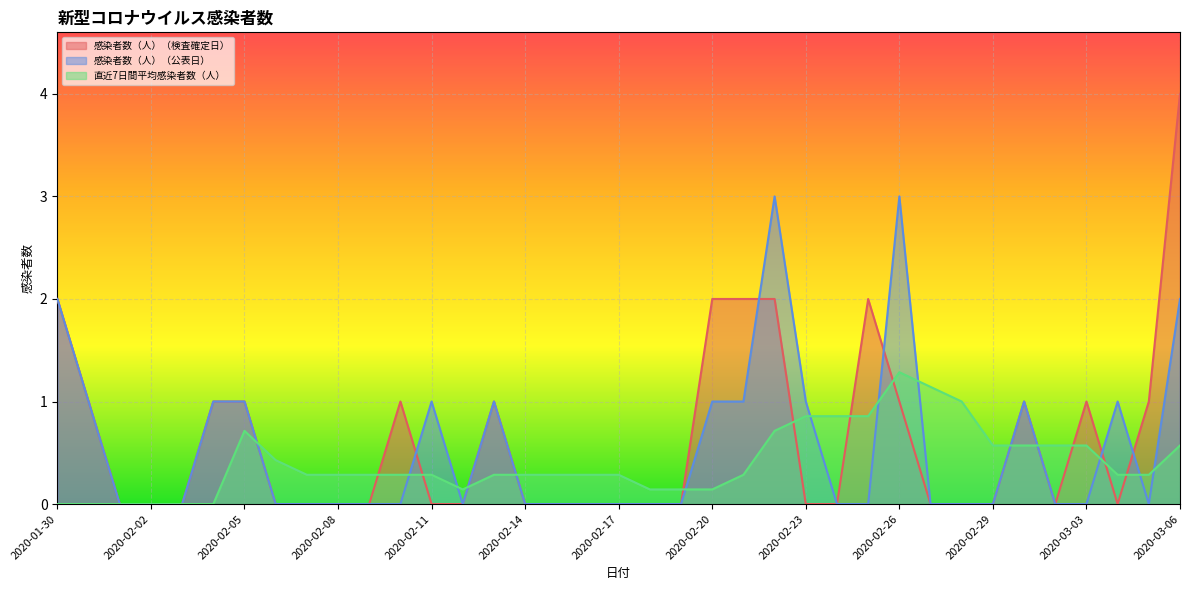

Reading right to left, transcribe all the data shown in this chart.

感染者数（人）（検査確定日）: 4.0	1.0	0.0	1.0	0.0	1.0	0.0	0.0	0.0	1.0	2.0	0.0	0.0	2.0	2.0	2.0	0.0	0.0	0.0	0.0	0.0	0.0	1.0	0.0	0.0	1.0	0.0	0.0	0.0	0.0	1.0	1.0	0.0	0.0	0.0	1.0	2.0
感染者数（人）（公表日）: 2.0	0.0	1.0	0.0	0.0	1.0	0.0	0.0	0.0	3.0	0.0	0.0	1.0	3.0	1.0	1.0	0.0	0.0	0.0	0.0	0.0	0.0	1.0	0.0	1.0	0.0	0.0	0.0	0.0	0.0	1.0	1.0	0.0	0.0	0.0	1.0	2.0
直近7日間平均感染者数（人）: 0.6	0.3	0.3	0.6	0.6	0.6	0.6	1.0	1.1	1.3	0.9	0.9	0.9	0.7	0.3	0.1	0.1	0.1	0.3	0.3	0.3	0.3	0.3	0.1	0.3	0.3	0.3	0.3	0.3	0.4	0.7	0.0	0.0	0.0	0.0	0.0	0.0